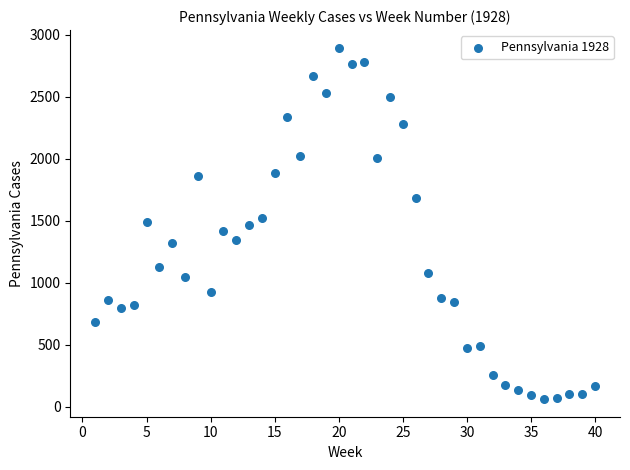

What is the range of Y values (max minus min)?

2834